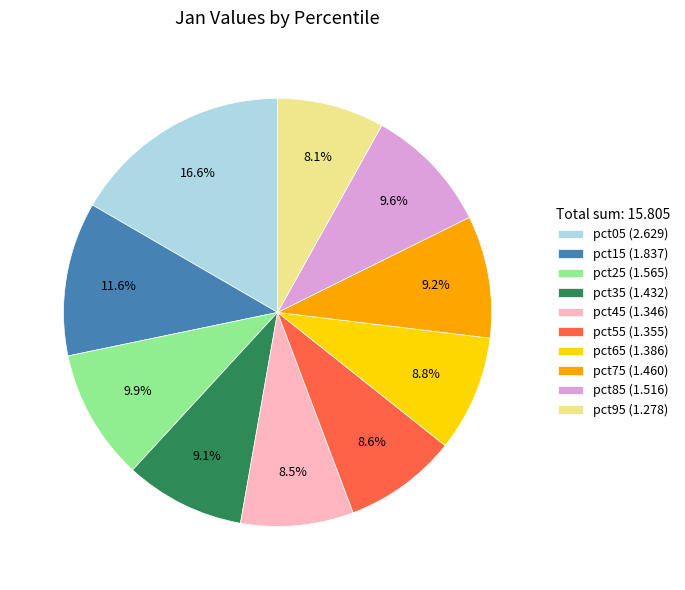

Is it true that pct55 is 1% of the pie?

False